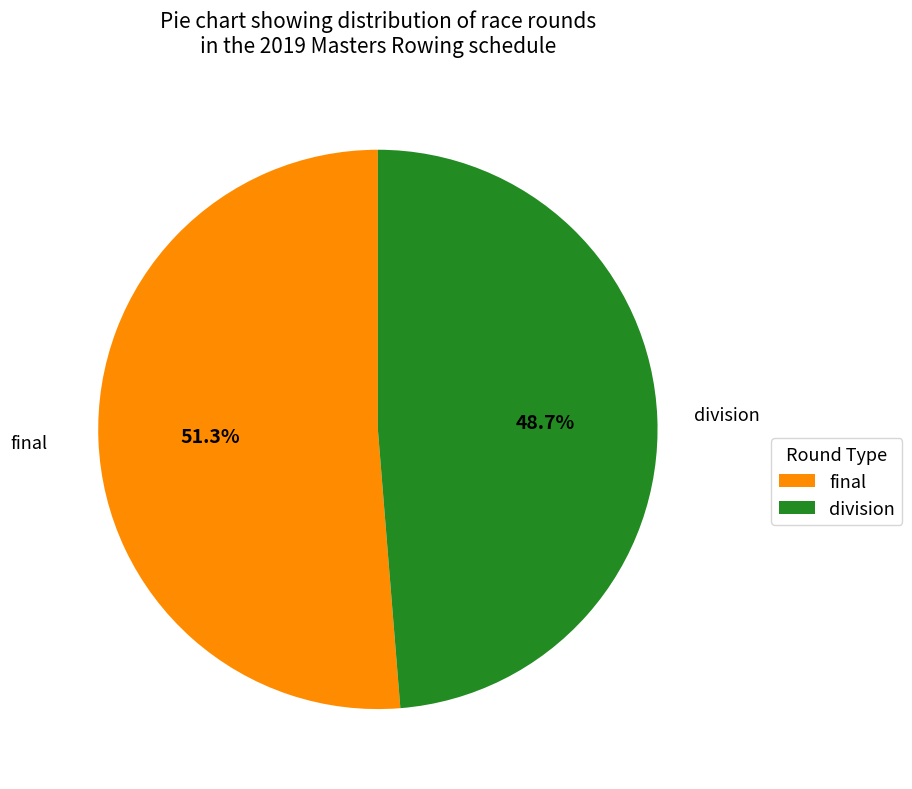

Rank the categories by value from highest to lowest.

final, division